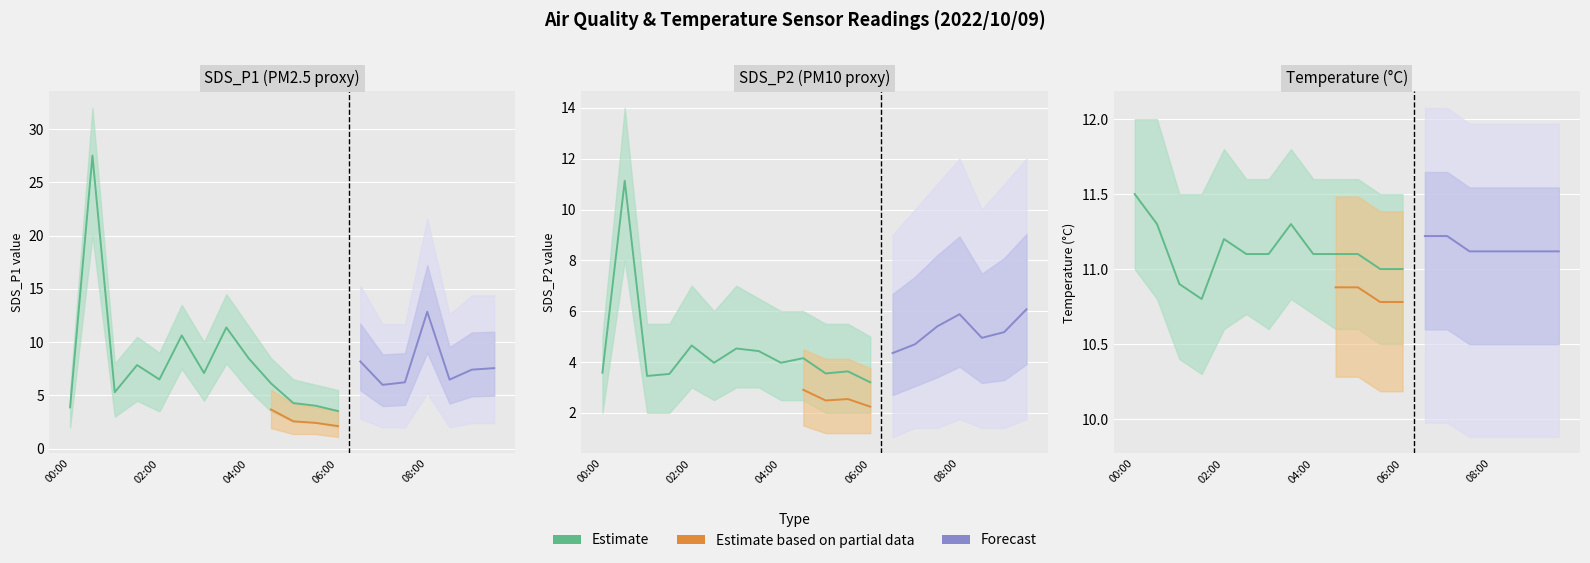

What is the value of the SDS_P1 point at the 12th from the left?

4.0